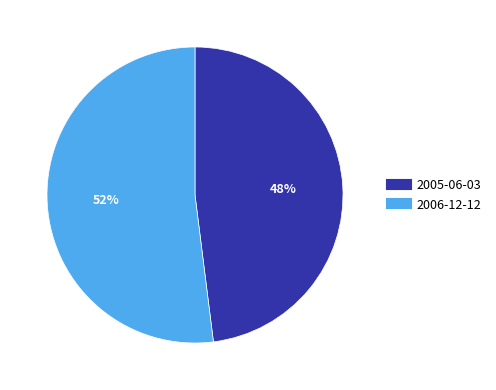

Rank the categories by value from lowest to highest.

2005-06-03, 2006-12-12